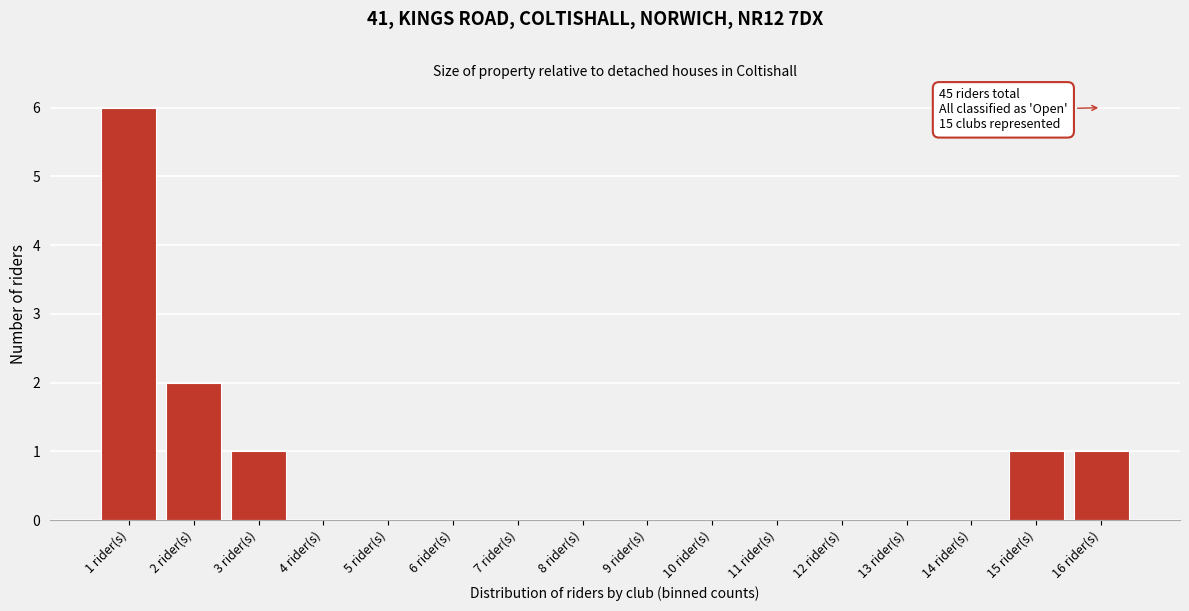

Reading right to left, extract all data points from this chart.

16 rider(s)=1	15 rider(s)=1	14 rider(s)=0	13 rider(s)=0	12 rider(s)=0	11 rider(s)=0	10 rider(s)=0	9 rider(s)=0	8 rider(s)=0	7 rider(s)=0	6 rider(s)=0	5 rider(s)=0	4 rider(s)=0	3 rider(s)=1	2 rider(s)=2	1 rider(s)=6